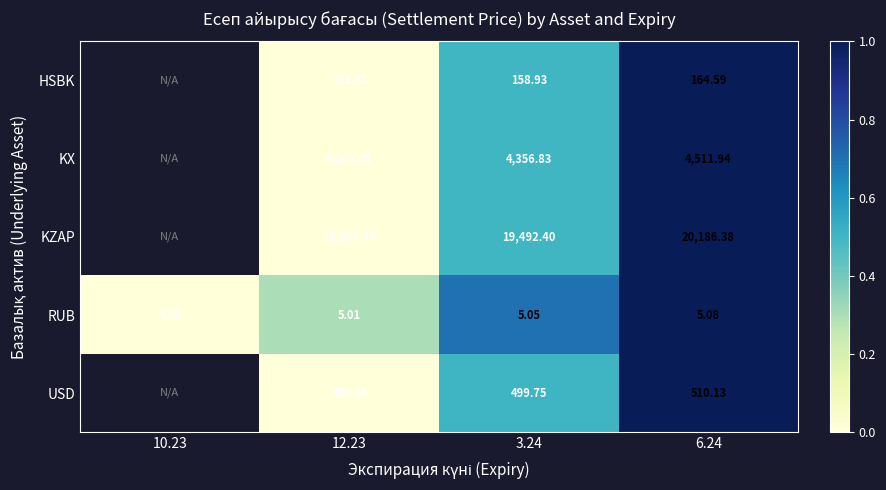

Is the value of USD at 6.24 greater than the value of KX at 6.24?

No